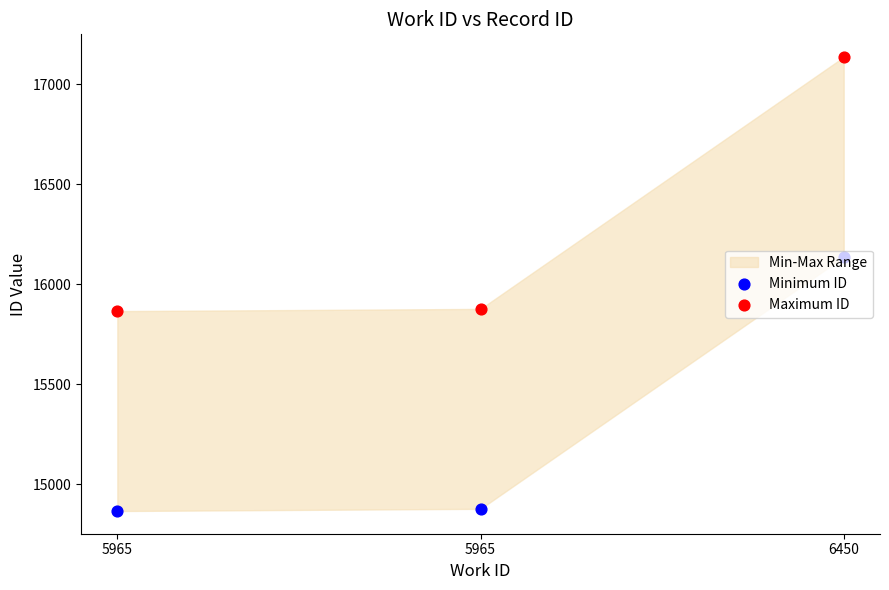

At which category is the sum across all series the highest?

6450